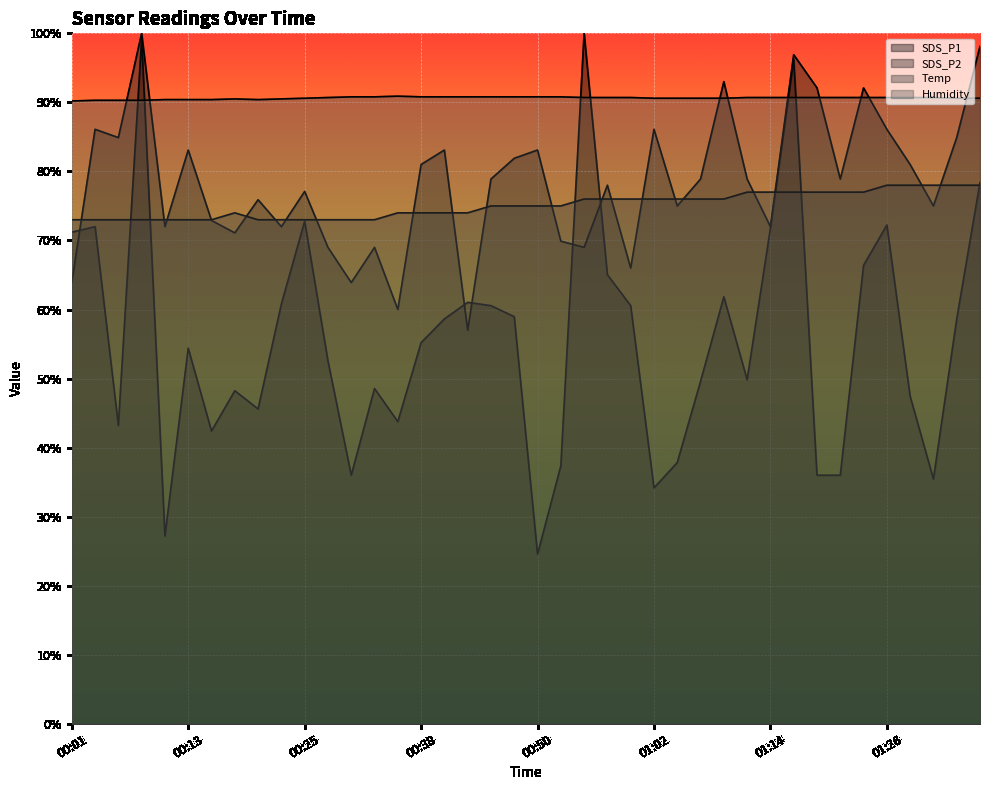

What is the maximum value for Temp?

78.0